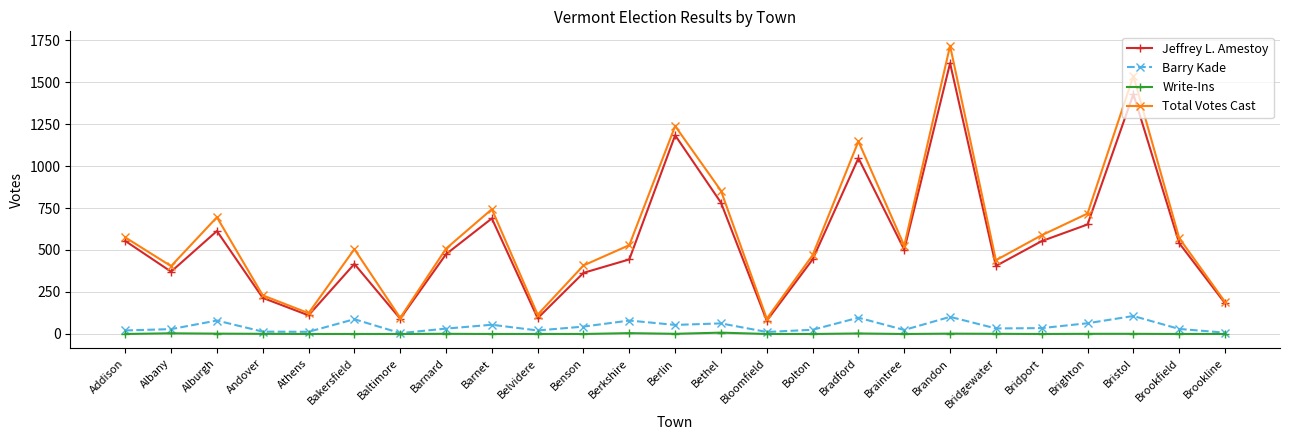

Rank the series at Barnard from lowest to highest value.

Write-Ins, Barry Kade, Jeffrey L. Amestoy, Total Votes Cast